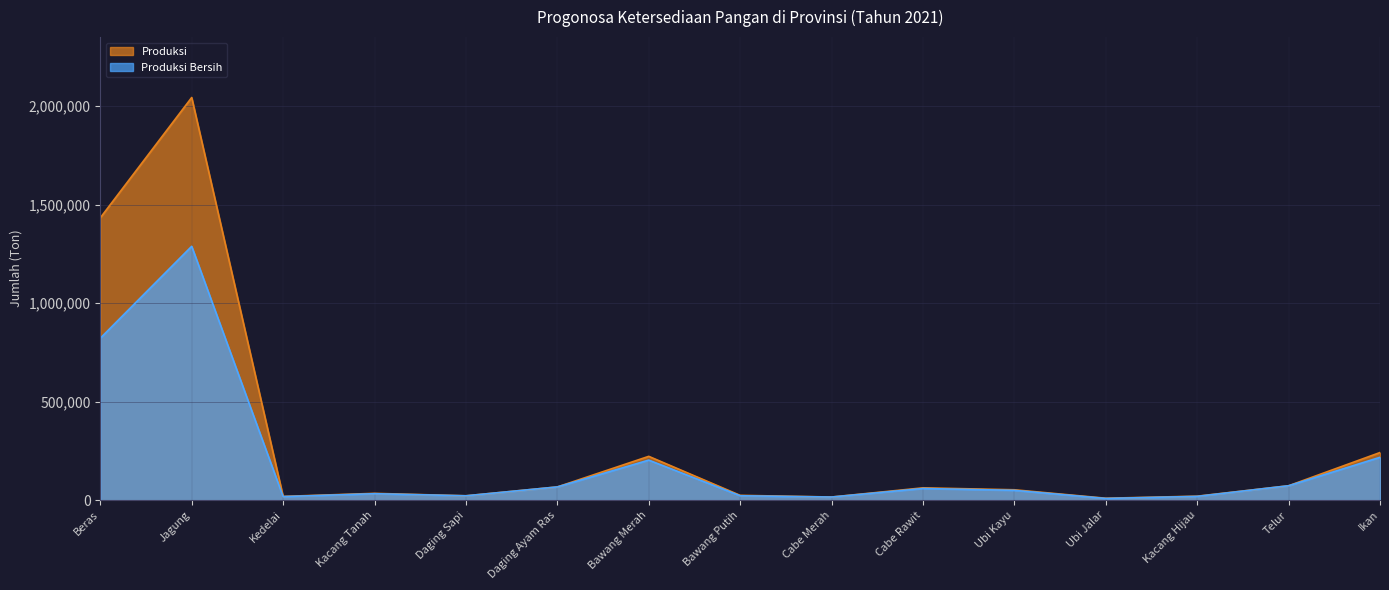

Reading right to left, what are all the values shown in this chart?

Produksi: Ikan=241843.0	Telur=73256.0	Kacang Hijau=20360.0	Ubi Jalar=9956.0	Ubi Kayu=52830.0	Cabe Rawit=62679.0	Cabe Merah=16095.0	Bawang Putih=24609.0	Bawang Merah=222536.0	Daging Ayam Ras=67306.0	Daging Sapi=22295.0	Kacang Tanah=34640.0	Kedelai=19215.0	Jagung=2043868.0	Beras=1433118.0
Produksi Bersih: Ikan=217658.7	Telur=73256.0	Kacang Hijau=19342.0	Ubi Jalar=8761.0	Ubi Kayu=49893.0	Cabe Rawit=59375.0	Cabe Merah=15980.7	Bawang Putih=22493.0	Bawang Merah=203398.0	Daging Ayam Ras=67306.0	Daging Sapi=22295.0	Kacang Tanah=32908.0	Kedelai=18124.0	Jagung=1288659.0	Beras=822184.0